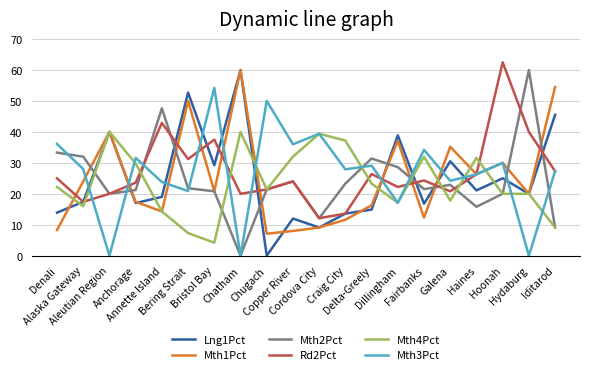

True or false: Lng1Pct and Mth4Pct cross at least once.

True